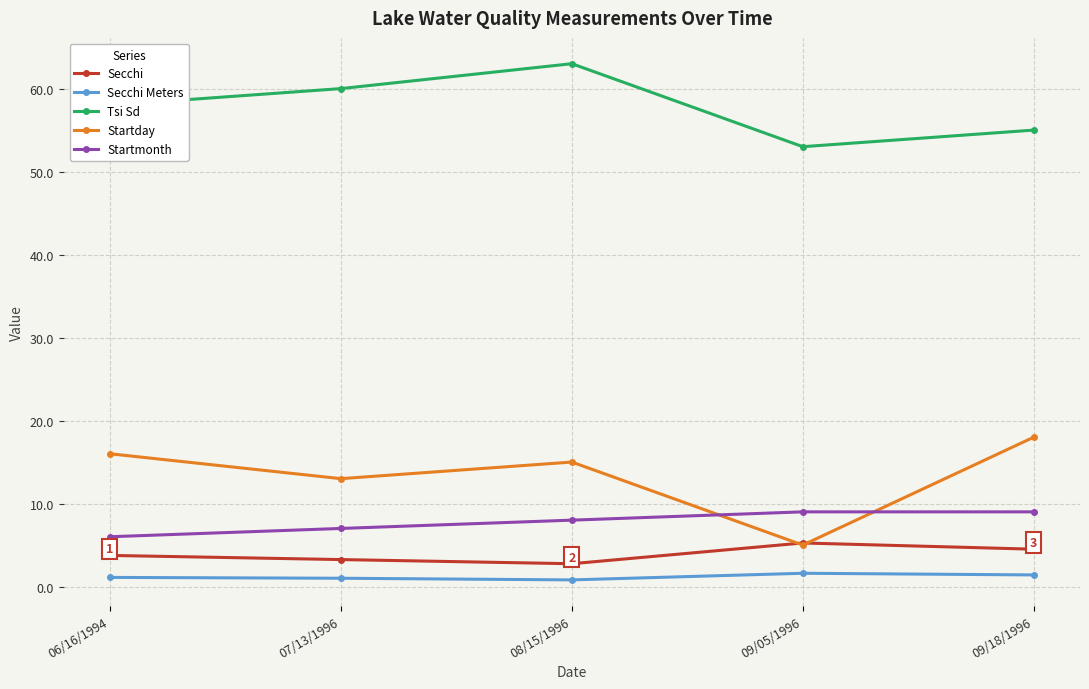

Where is Startmonth nearest to the value 7?

07/13/1996